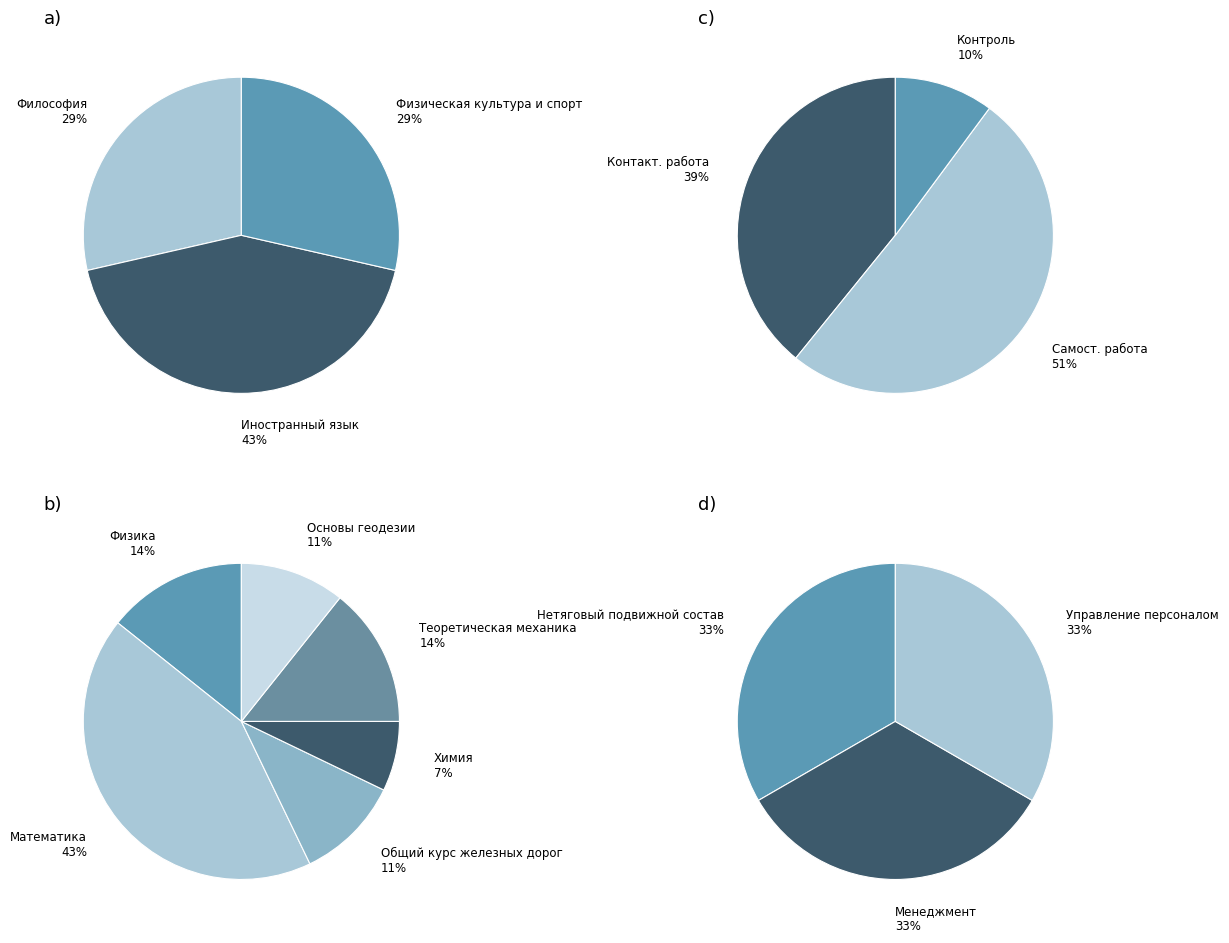

Does Нетяговый подвижной состав represent more than half of the total?

No